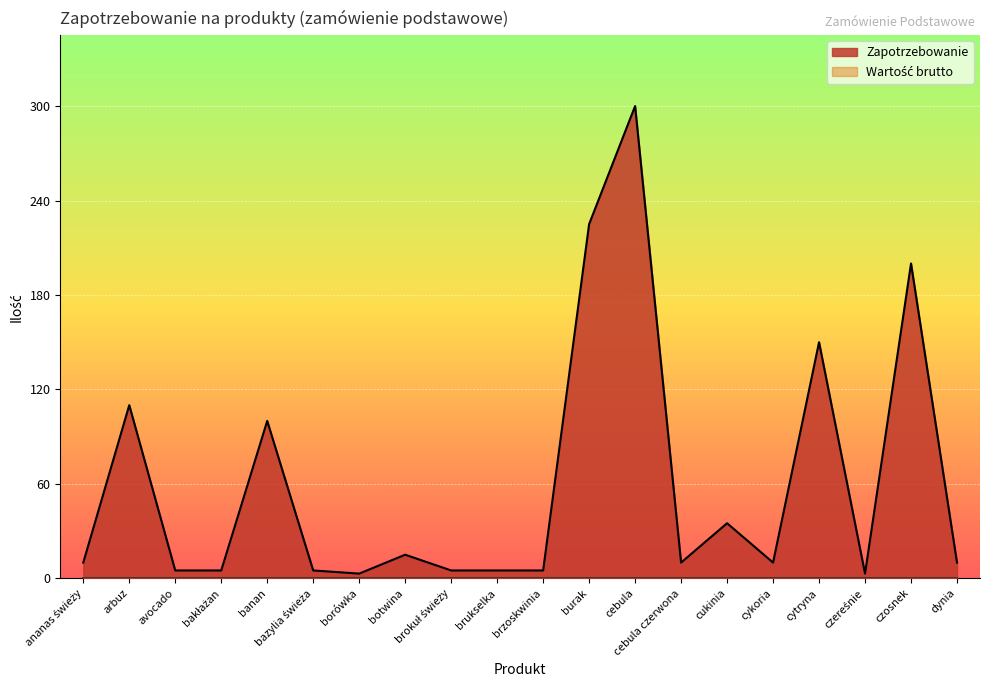

What is the label of the 3rd point from the right?

czereśnie